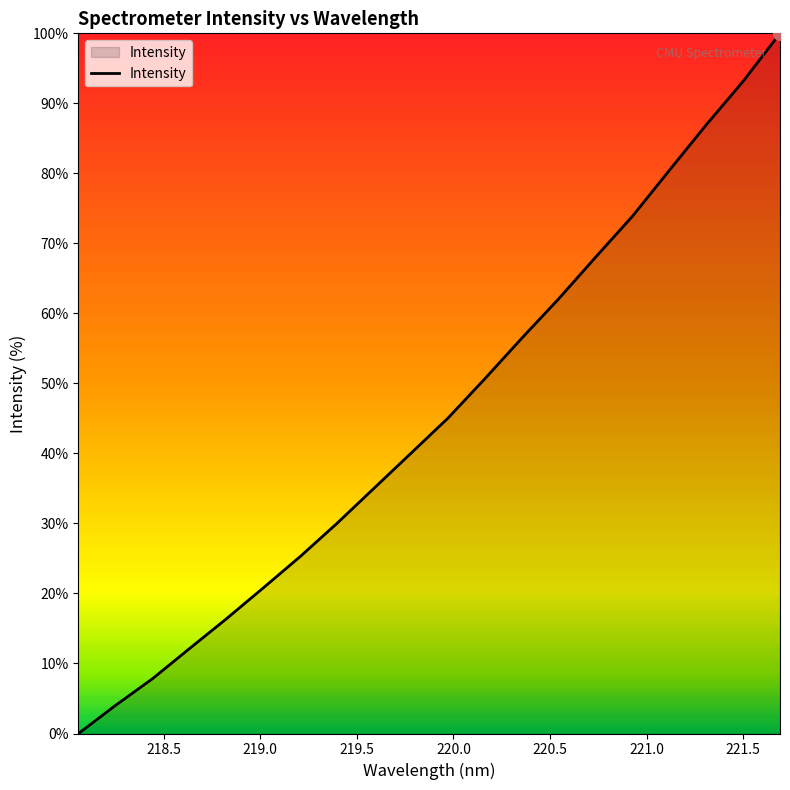

What is the maximum value shown in the chart?

100.0